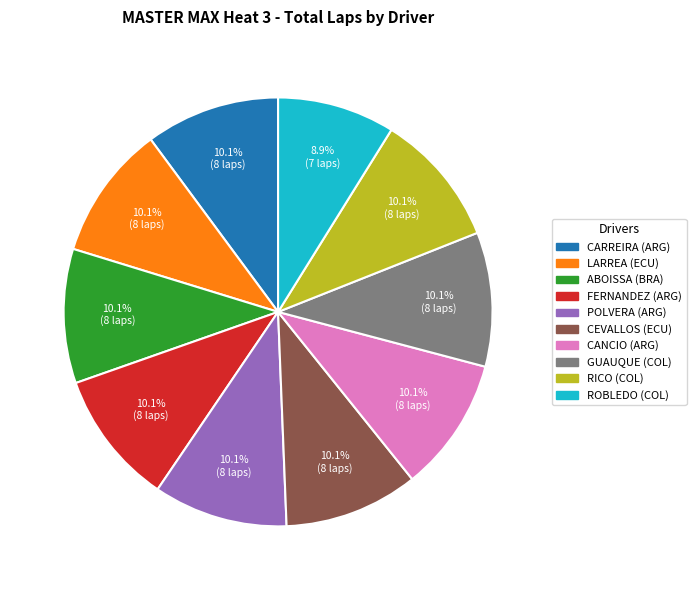

Is there a majority slice in this chart?

No